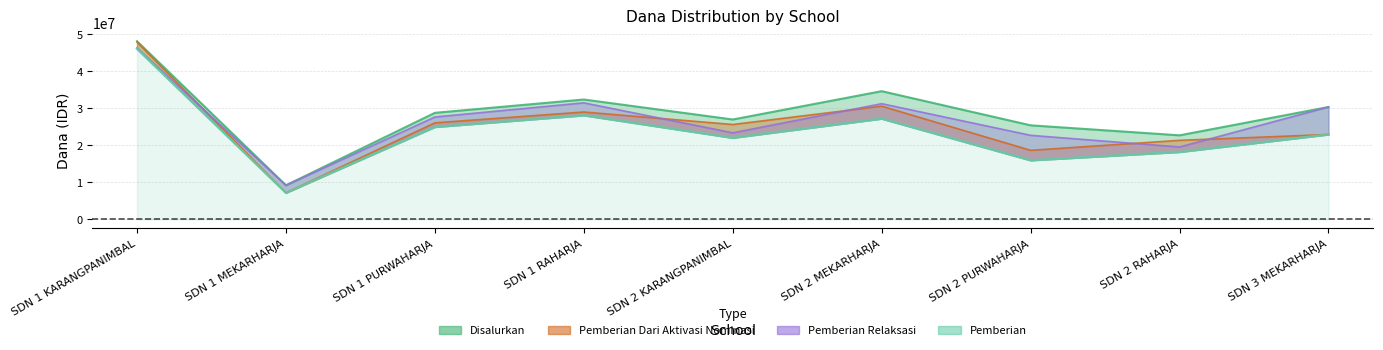

How many data points does each series have?

9